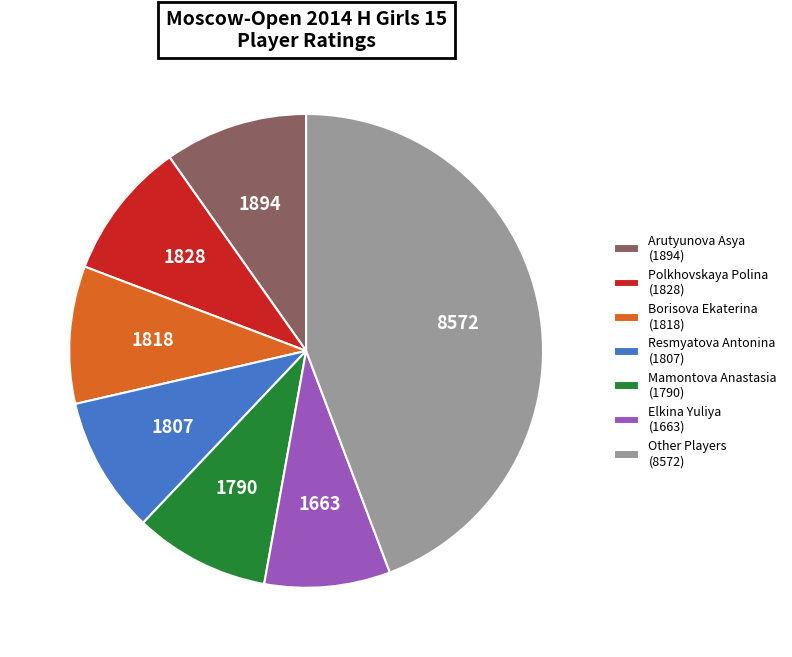

Does any single category account for the majority?

No